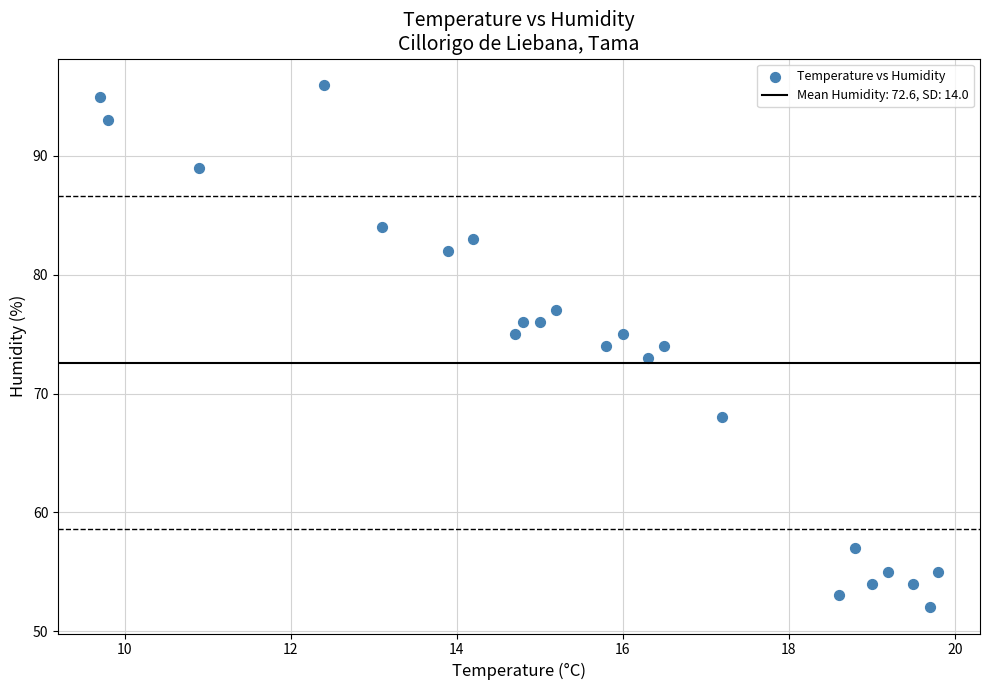

What is the range of Y values (max minus min)?

44